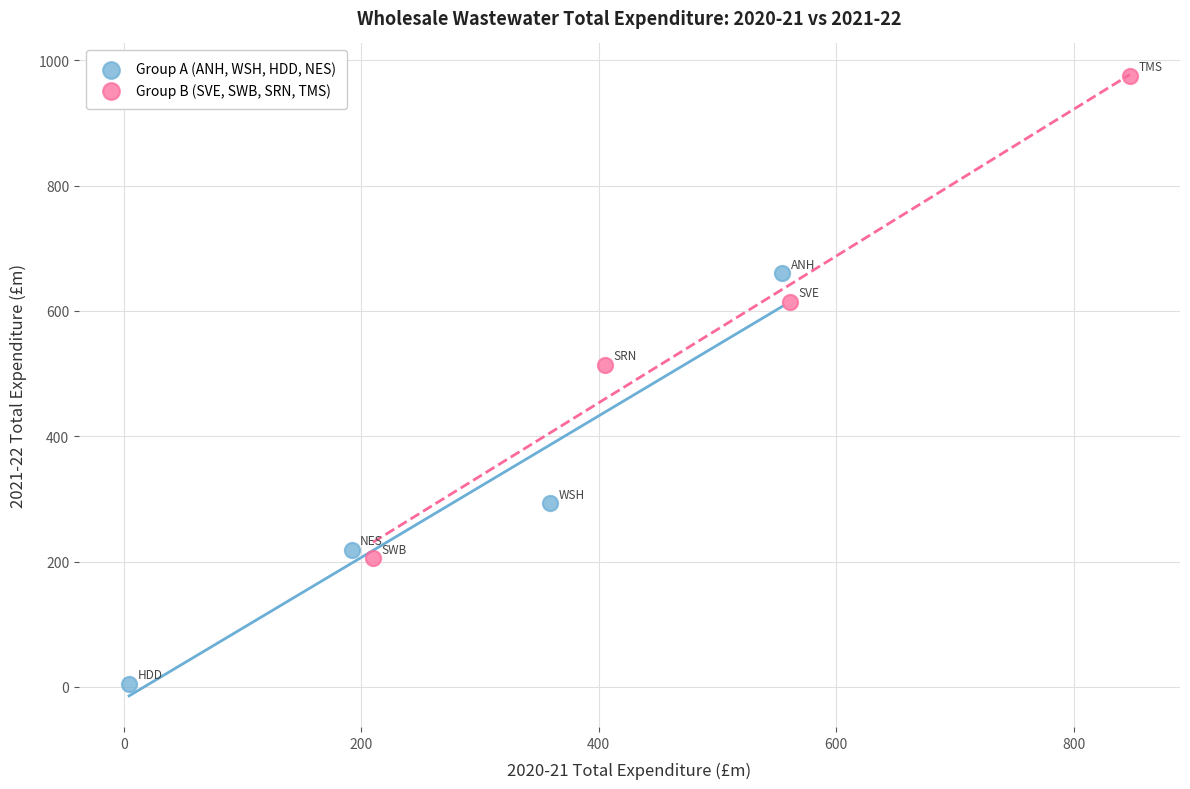

What are all the series names shown in the legend?

Group A (ANH, WSH, HDD, NES), Group B (SVE, SWB, SRN, TMS)